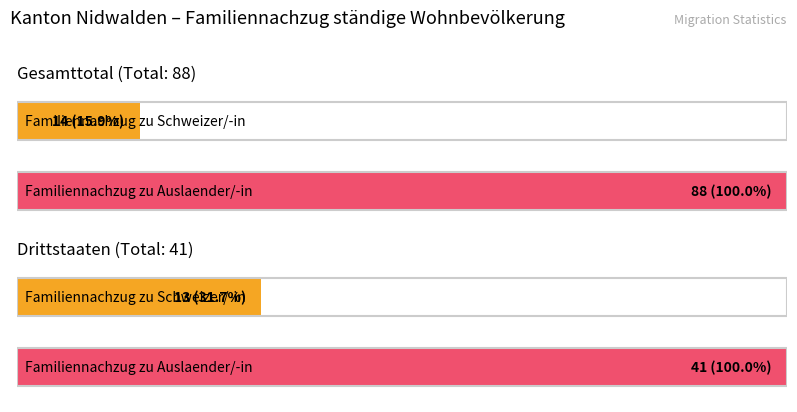

What is the value of the Familiennachzug zu Schweizer/-in bar at the 1st from the left?

14